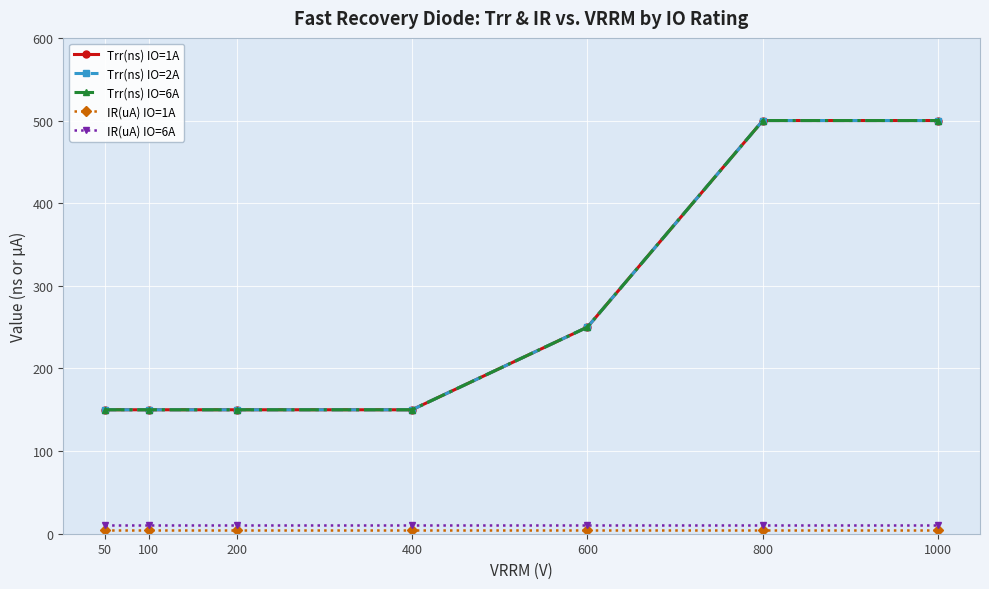

Is the value of Trr(ns) IO=1A at 800 greater than the value of Trr(ns) IO=2A at 100?

Yes